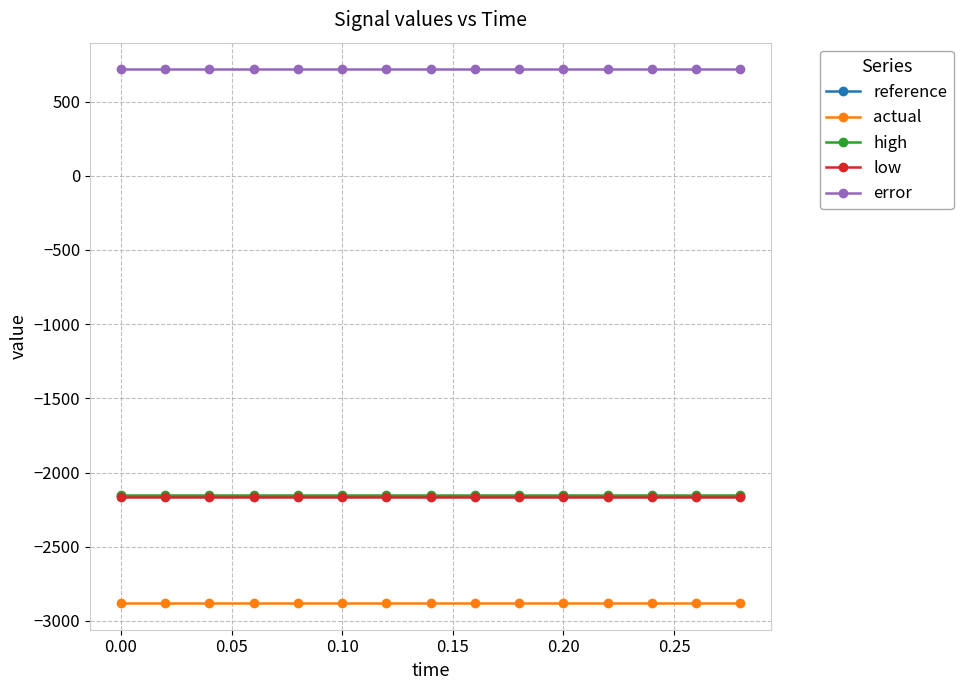

True or false: actual and error intersect in this chart.

False